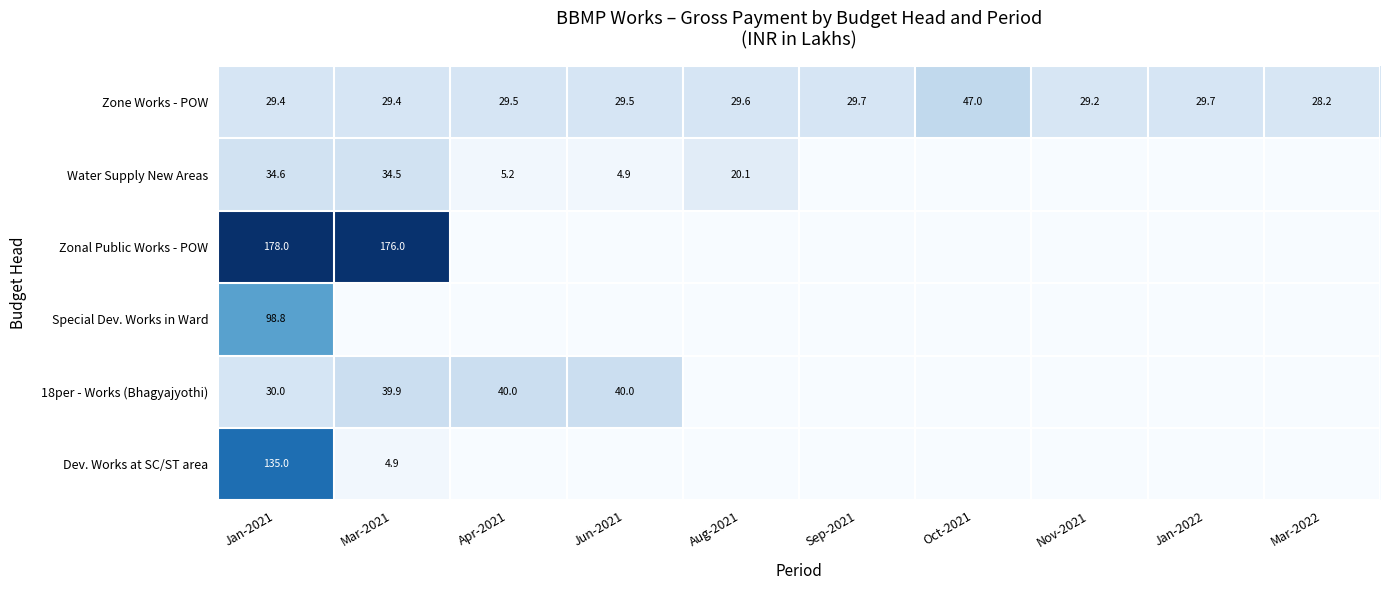

The Zone Works - POW series shows 29.7 at Jan-2022. True or false?

True